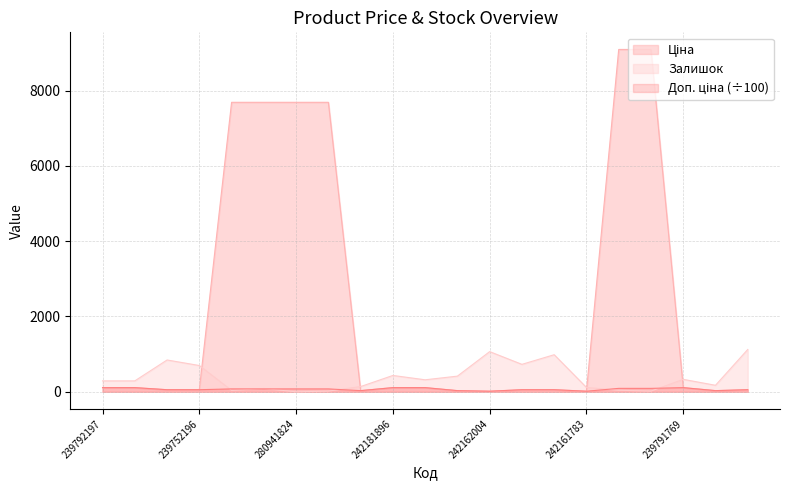

What is the maximum value for Доп. ціна?

110.5